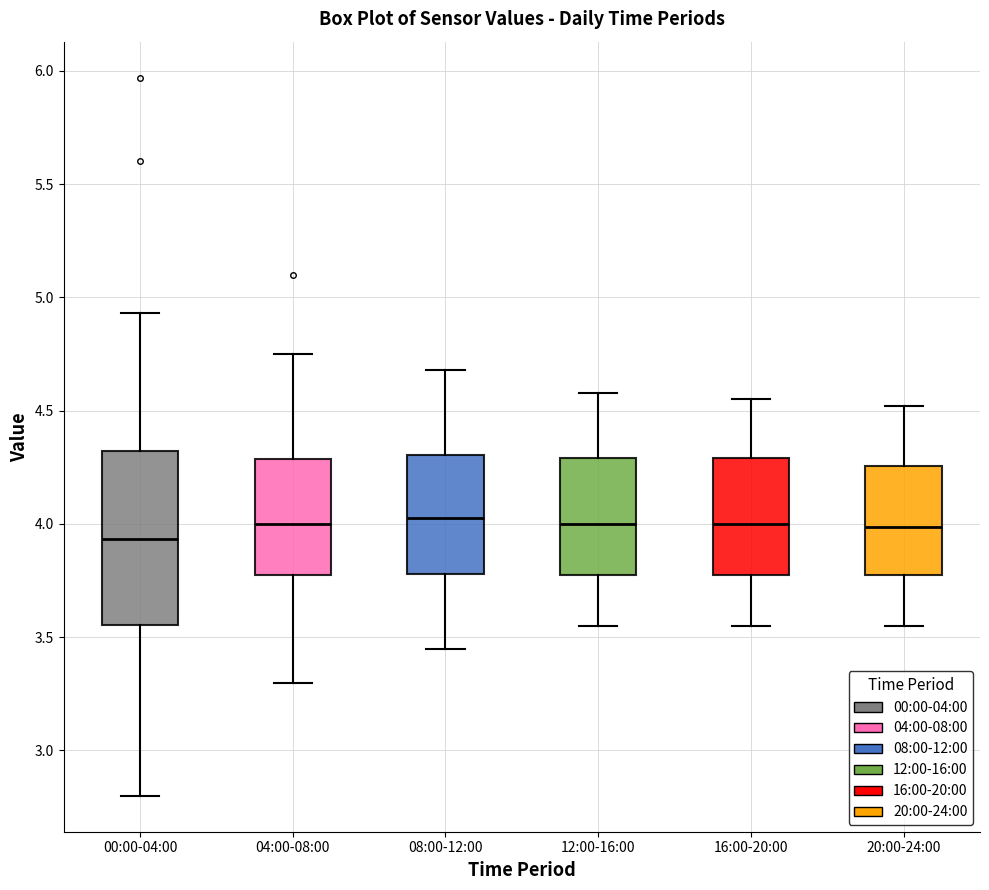

Reading left to right, transcribe this box plot: for each box, give where its median line is, the range the box spans, and where its two whiskers end, as read against the y-axis. The values are not printed on the chart, so give them approximately, as read against the axis.

00:00-04:00: median 3.95, box 3.55 to 4.30, whiskers 2.80 to 4.95
04:00-08:00: median 4.00, box 3.75 to 4.30, whiskers 3.30 to 4.75
08:00-12:00: median 4.05, box 3.80 to 4.30, whiskers 3.45 to 4.70
12:00-16:00: median 4.00, box 3.75 to 4.30, whiskers 3.55 to 4.60
16:00-20:00: median 4.00, box 3.75 to 4.30, whiskers 3.55 to 4.55
20:00-24:00: median 4.00, box 3.75 to 4.25, whiskers 3.55 to 4.50